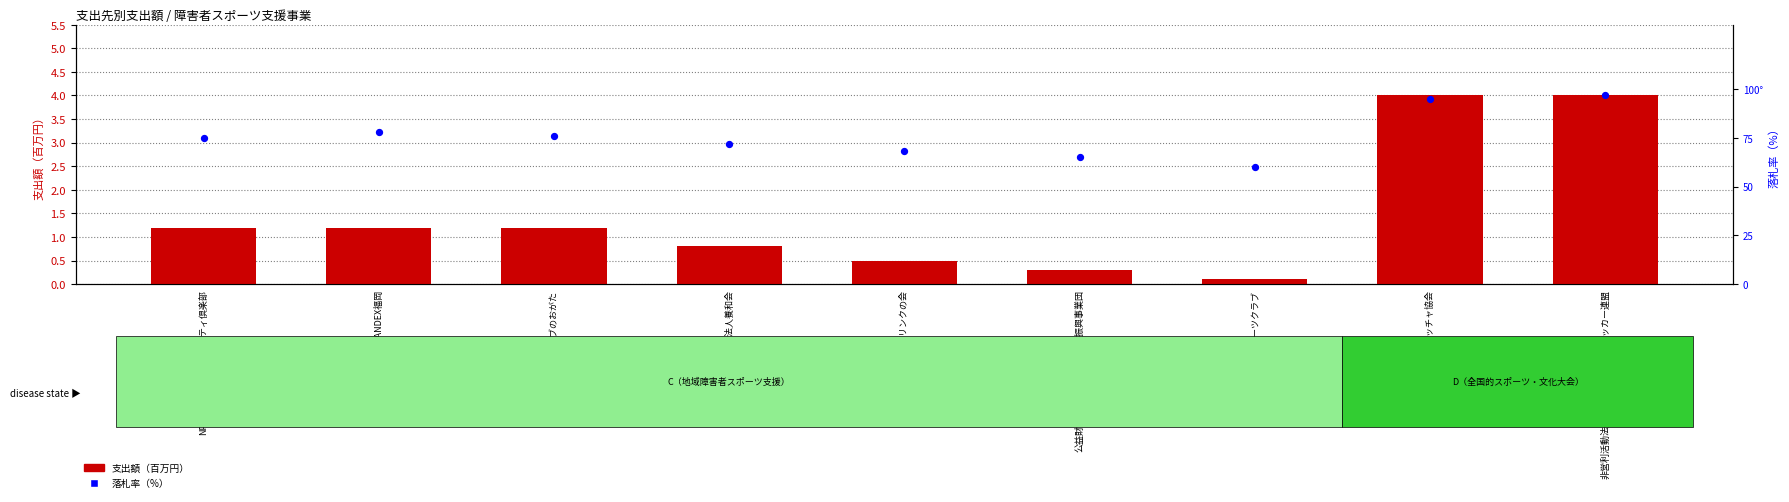

At which category is the sum across all series the highest?

非営利活動法人日本知的障がい者サッカー連盟